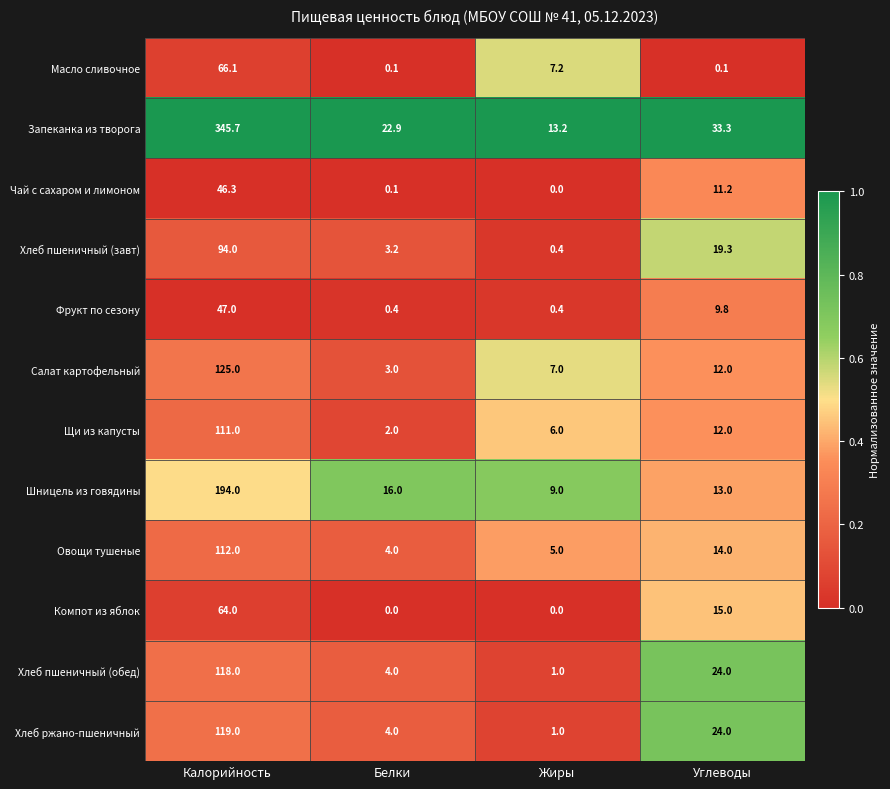

Which series changed the most between Калорийность and Жиры?

Запеканка из творога